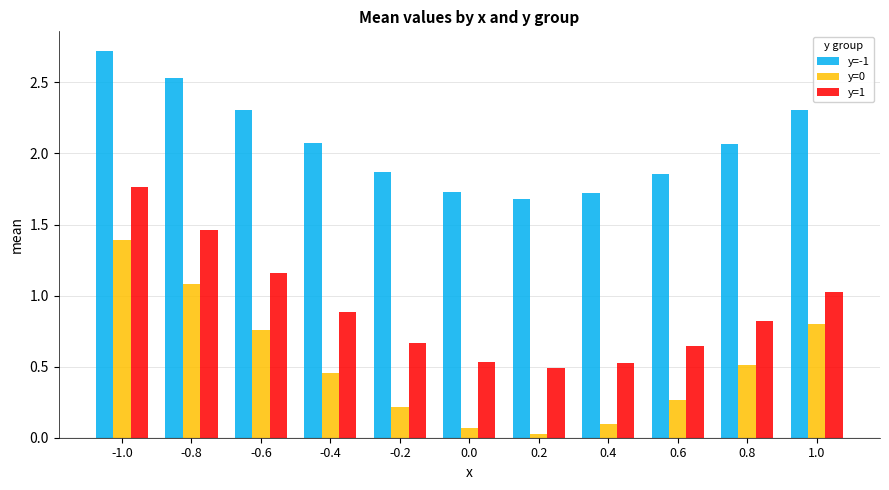

What is the difference between the highest and lowest values at 0.8?

1.6